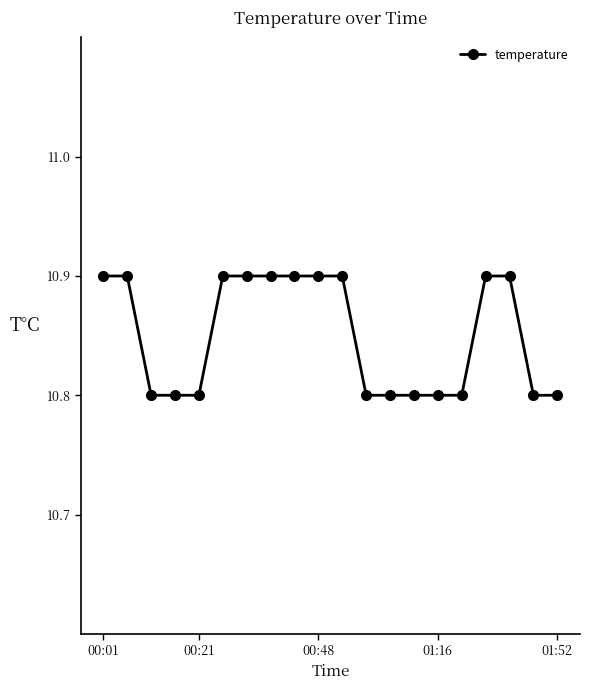

What is the value of the 13th point from the left?

10.8